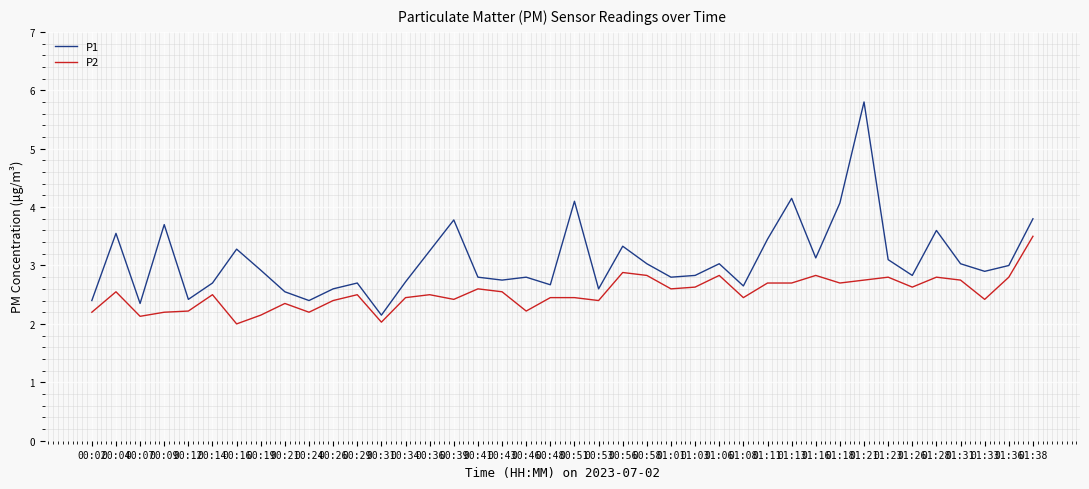

True or false: P2 and P1 cross at least once.

False